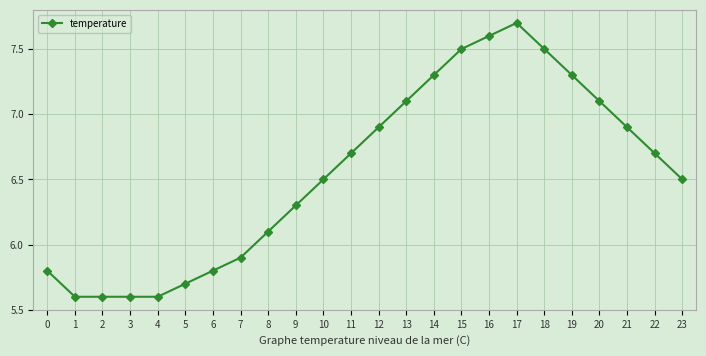

What is the value of the 7th point from the left?

5.8